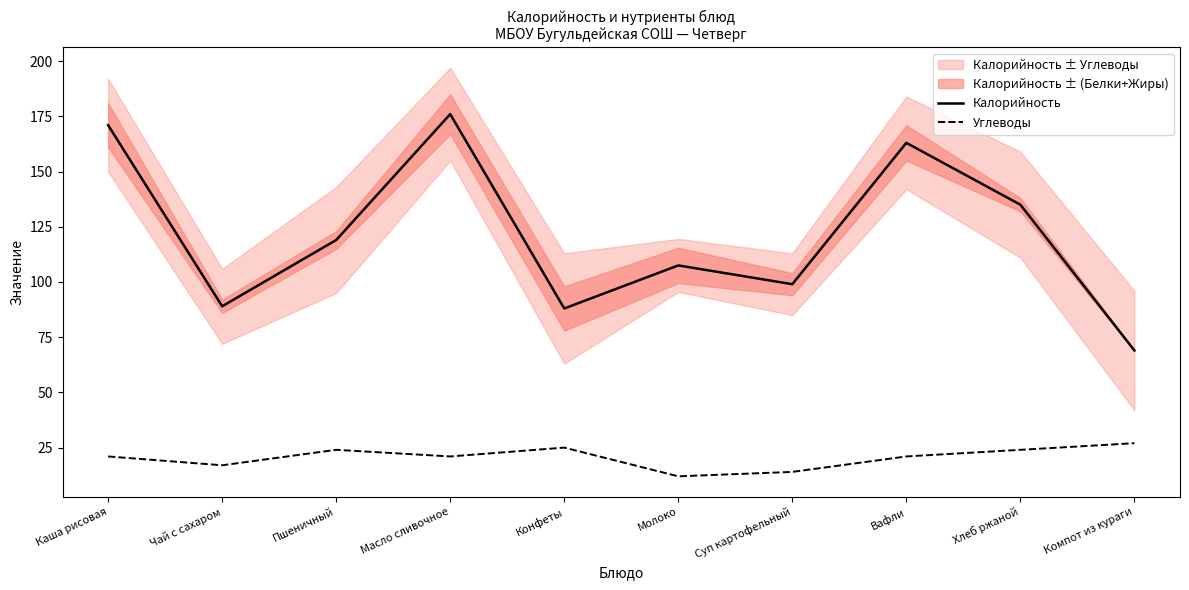

At how many categories does at least one series exceed 47?

10